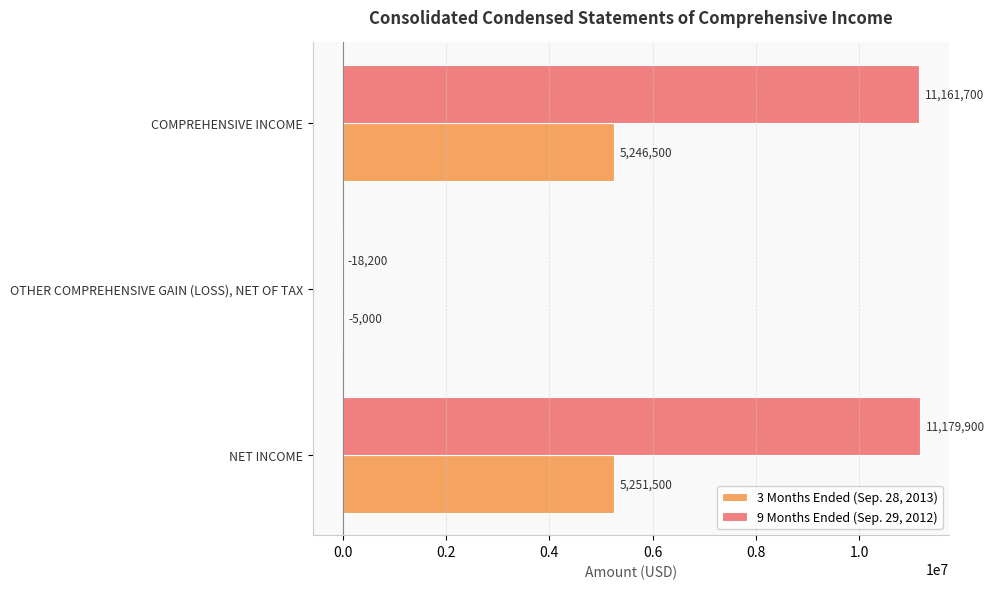

Read the 3 Months Ended (Sep. 28, 2013) value at COMPREHENSIVE INCOME, to the nearest 100.

5246500